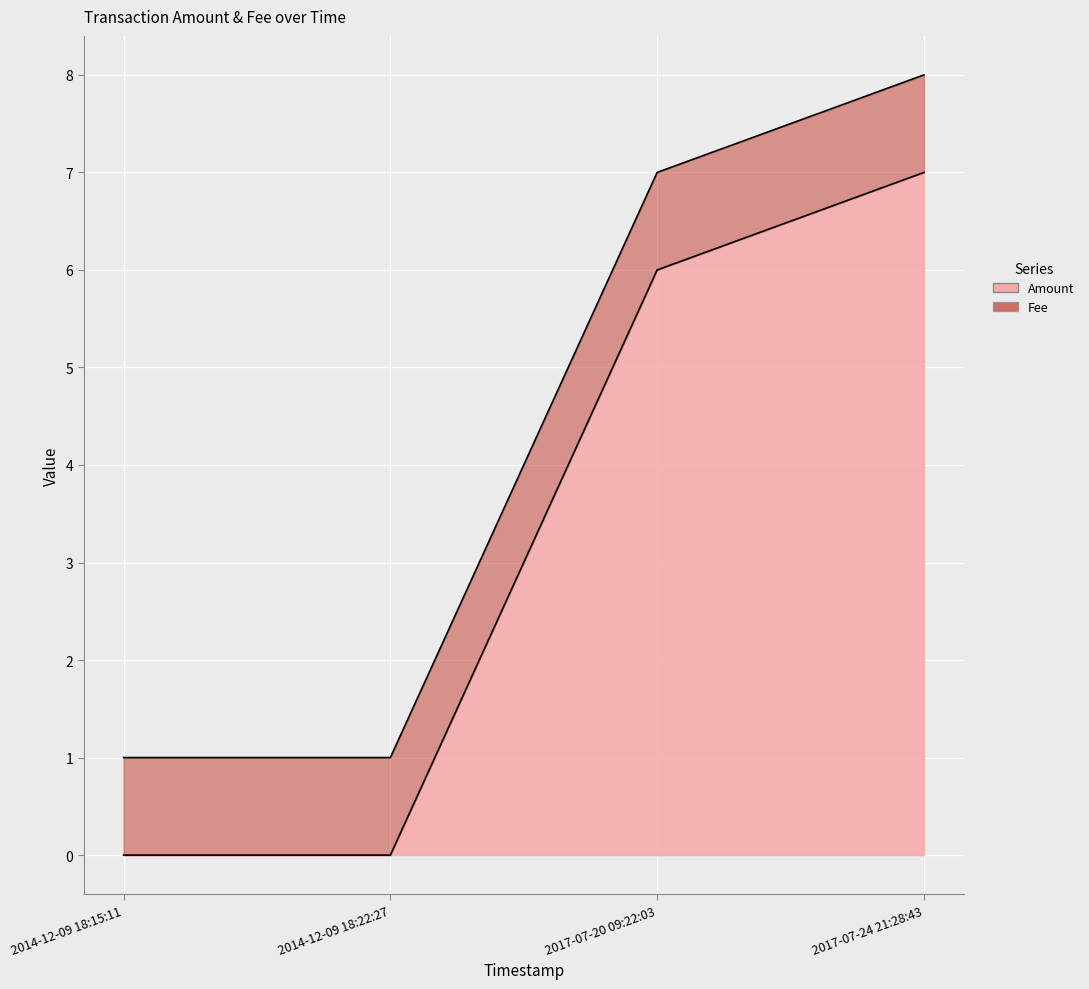

What position from the left is 2017-07-20 09:22:03?

3